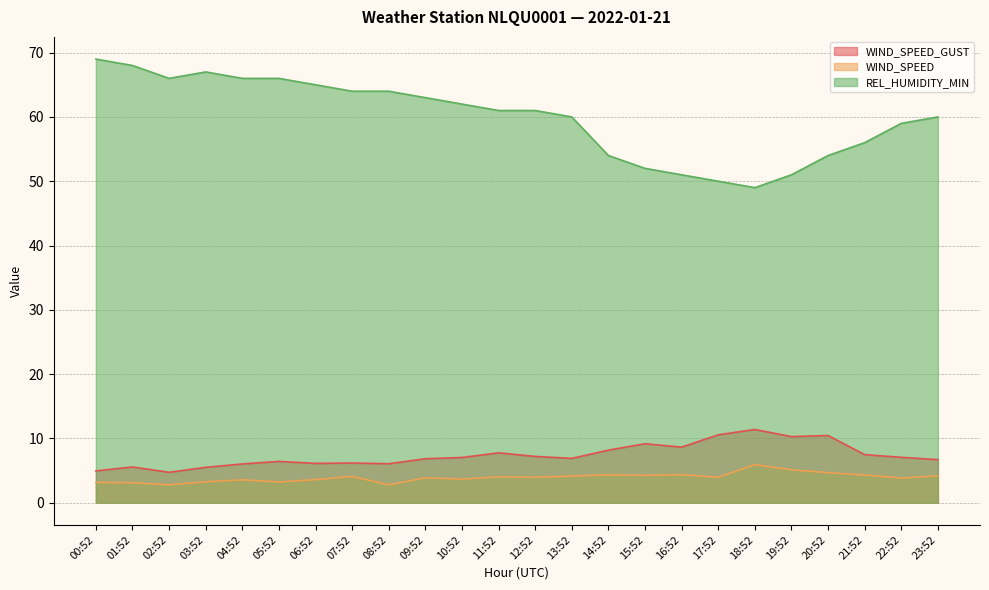

List the series in order of their peak value, lowest first.

WIND_SPEED, WIND_SPEED_GUST, REL_HUMIDITY_MIN